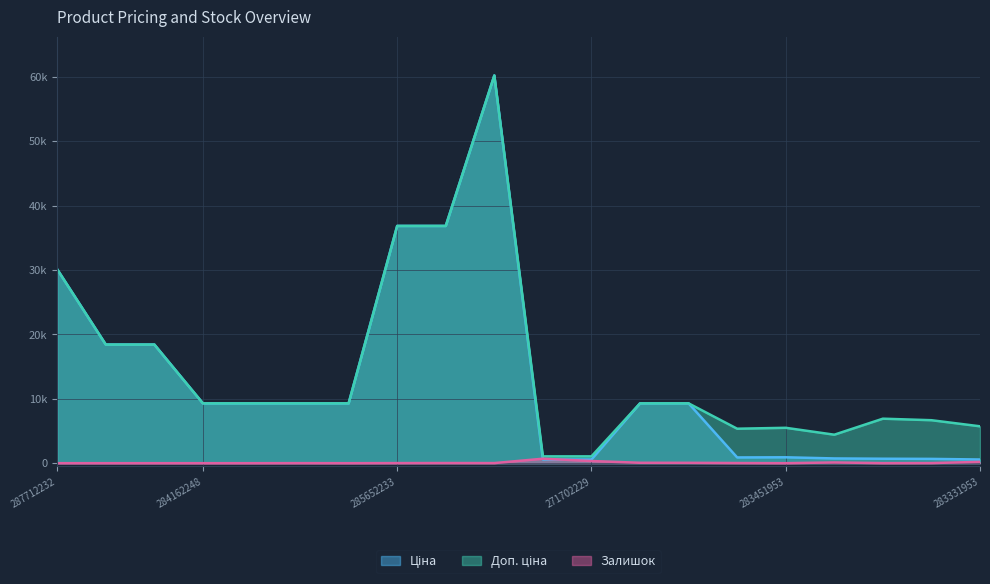

What is the total value across all series at 283391953?

7609.3